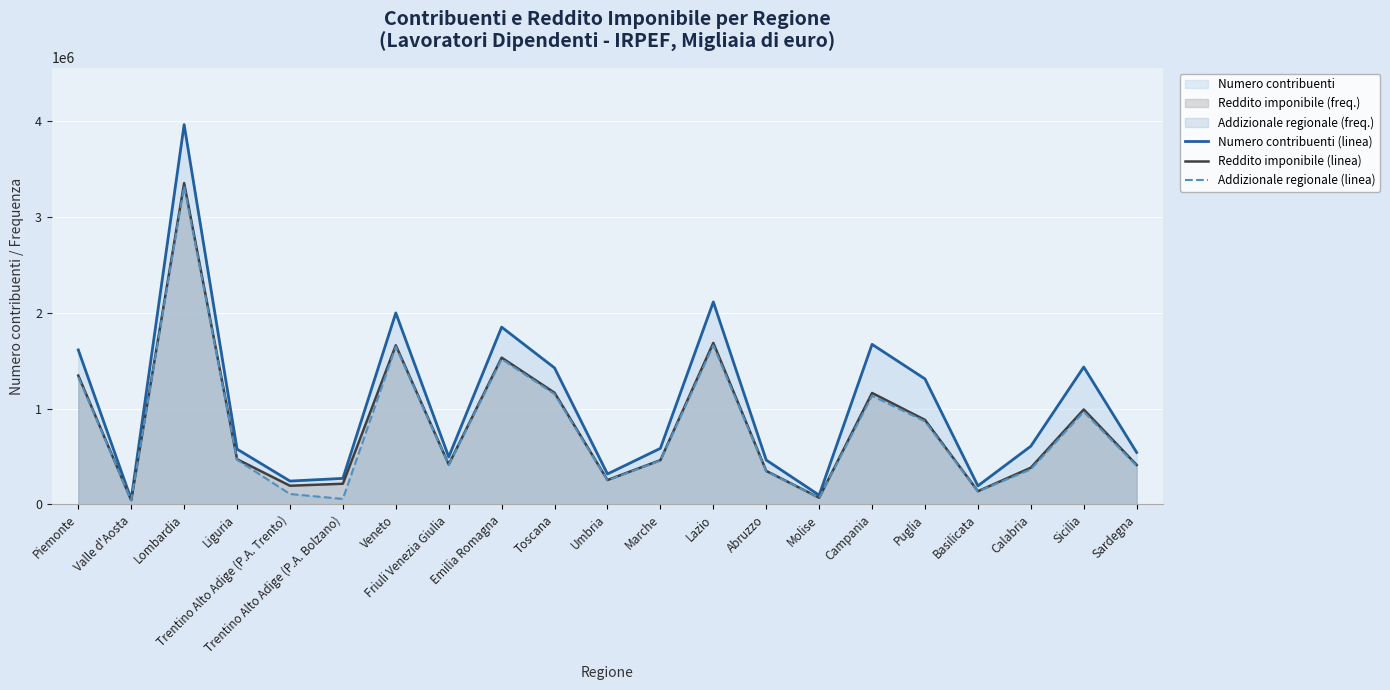

How many values in the Numero contribuenti (linea) series are below 584941?

10